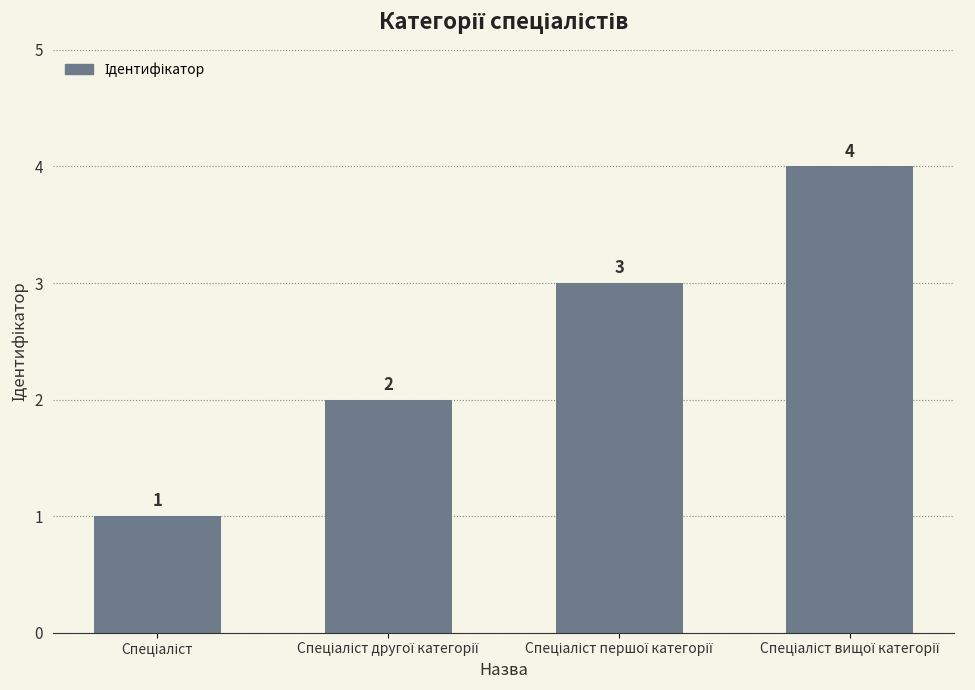

What is the minimum value shown in the chart?

1